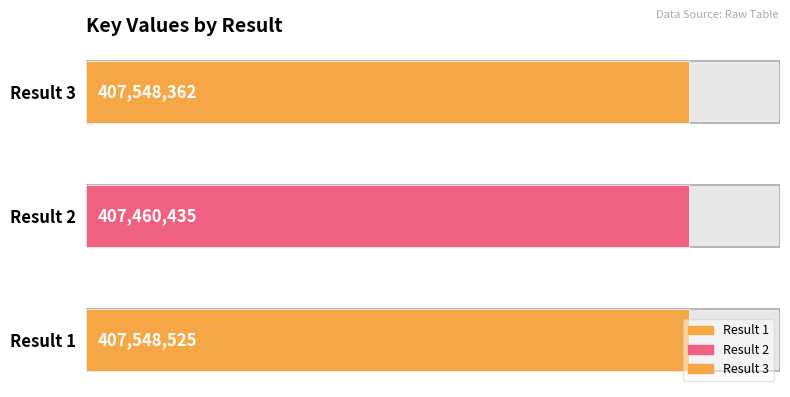

How many bars are there in total?

3